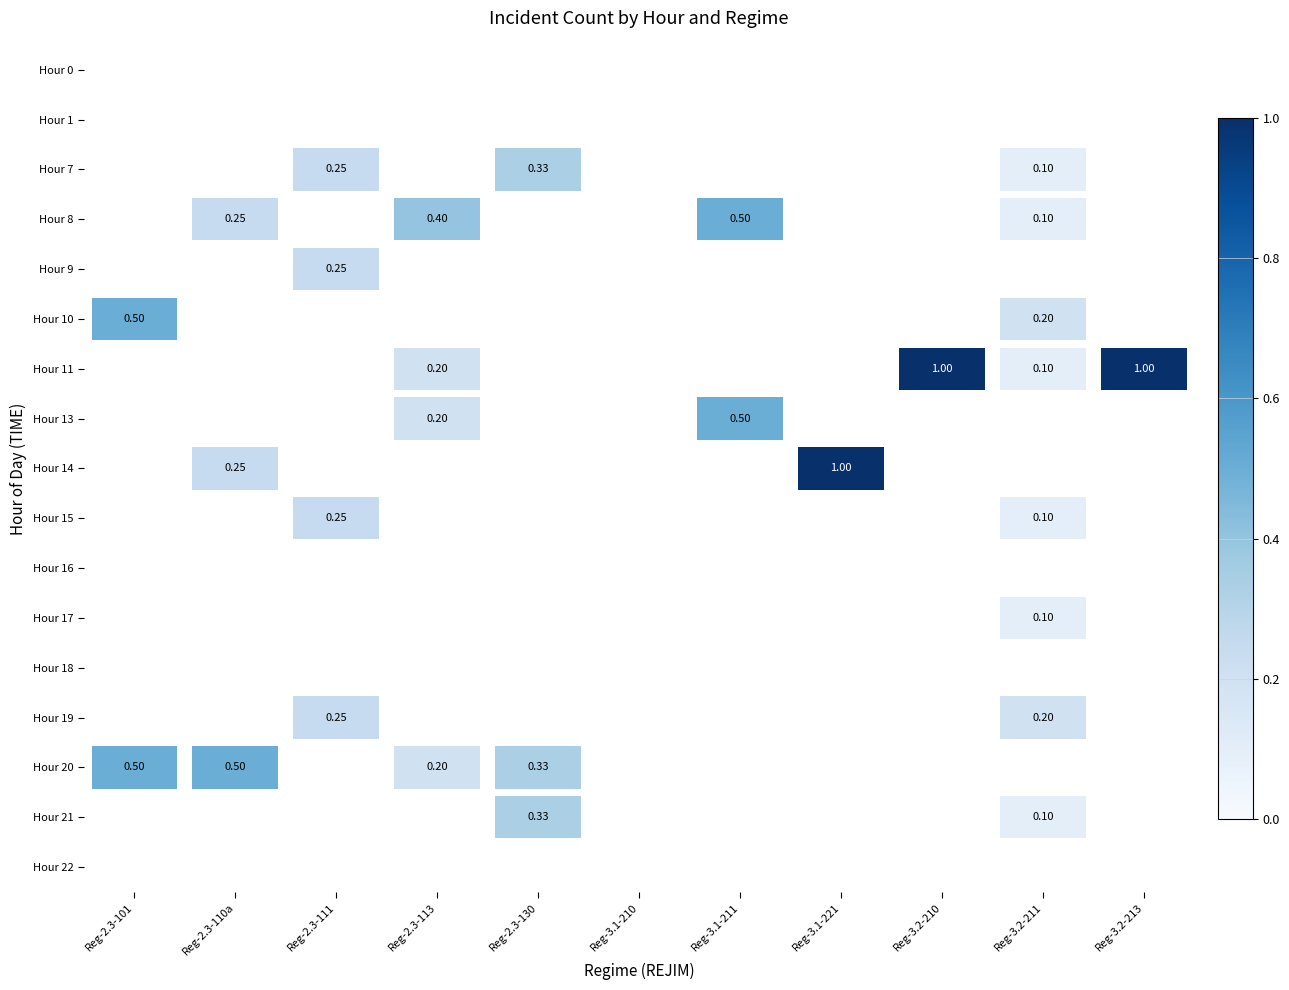

Is the value of Hour 21 at Reg-2.3-101 greater than the value of Hour 20 at Reg-3.2-213?

No